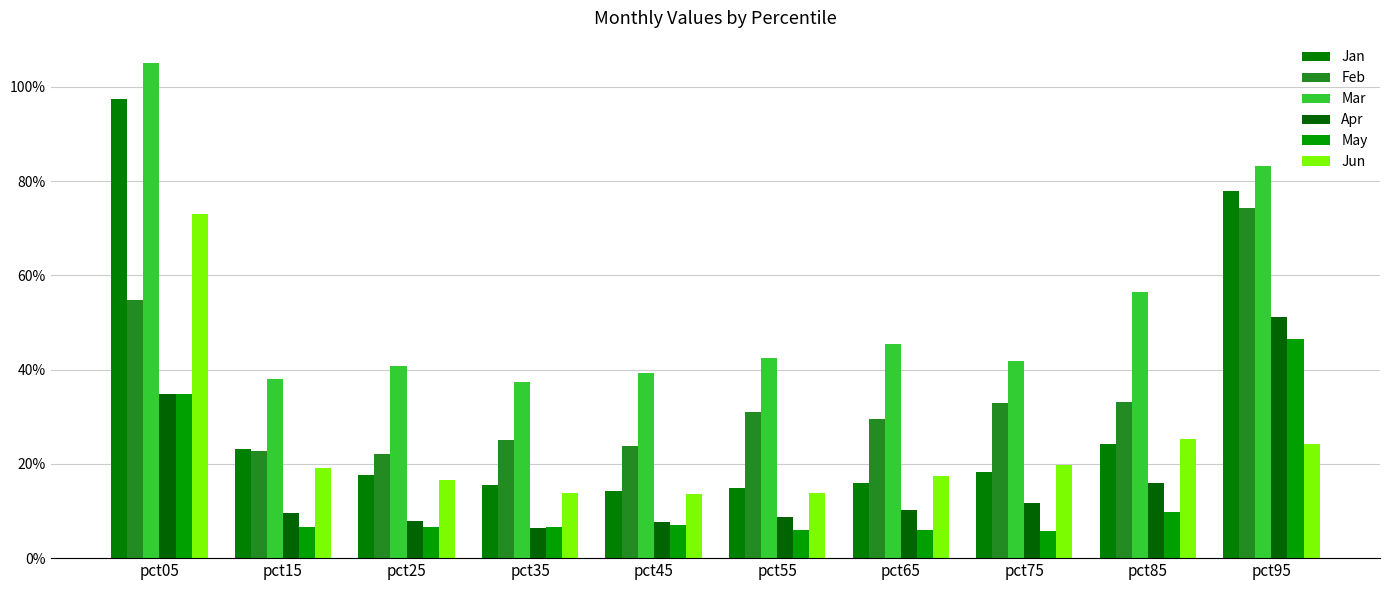

At which label is Mar closest to 0?

pct35